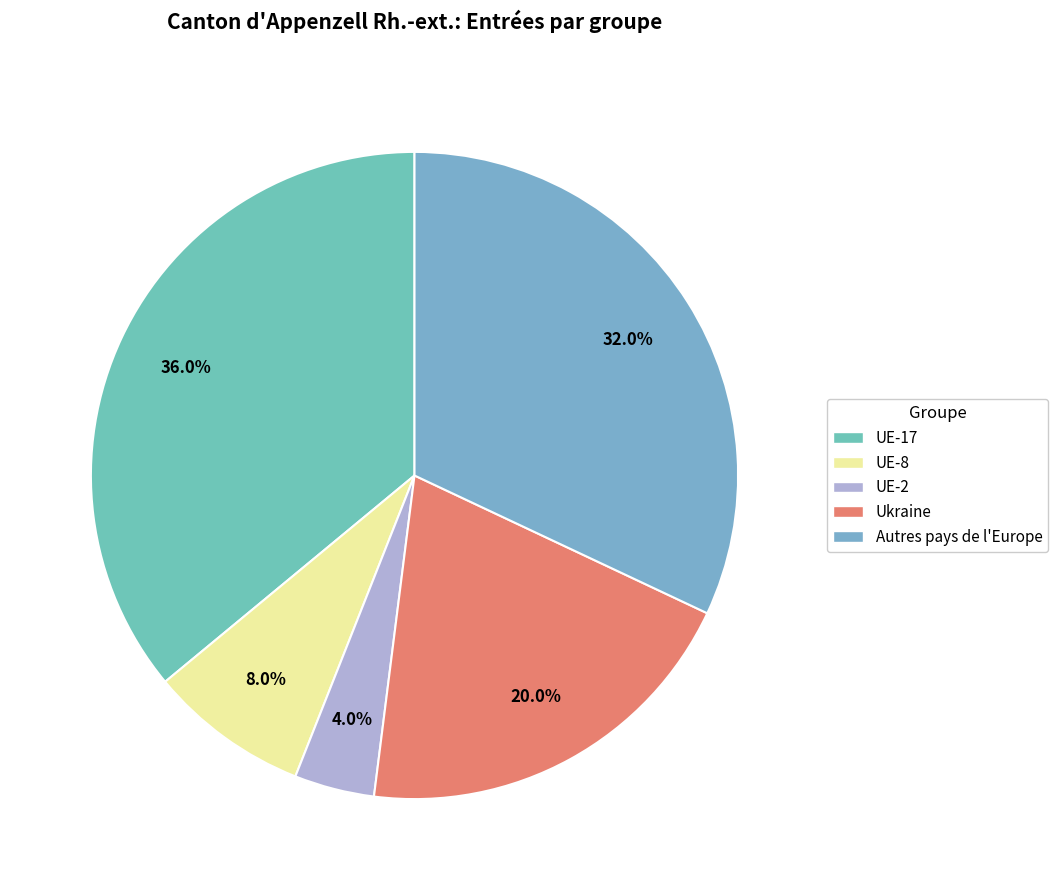

To the nearest percent, what portion does UE-8 represent?

8%